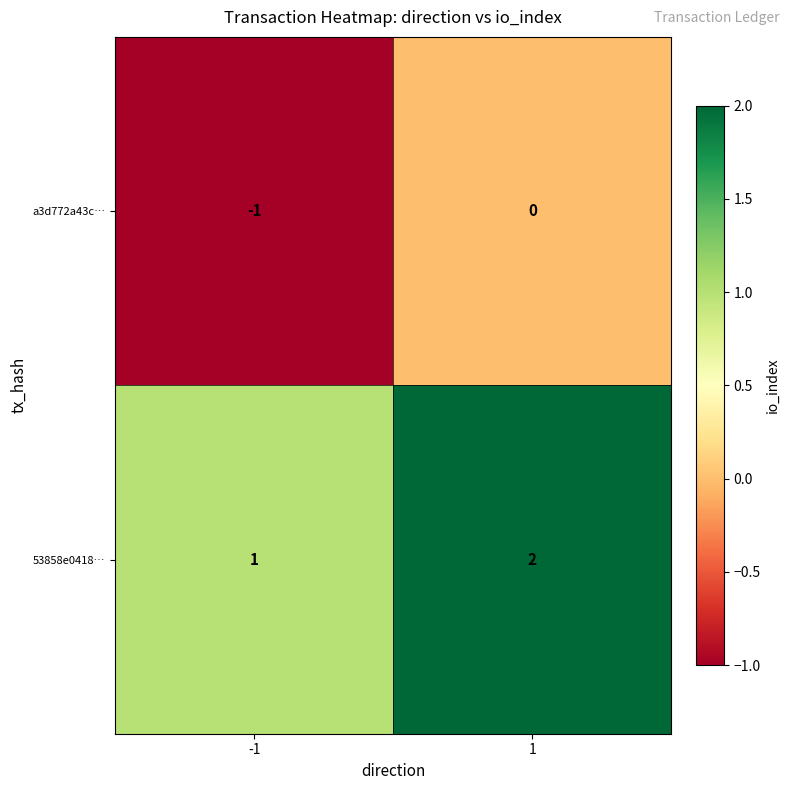

Which series has the largest total across all categories?

53858e0418…